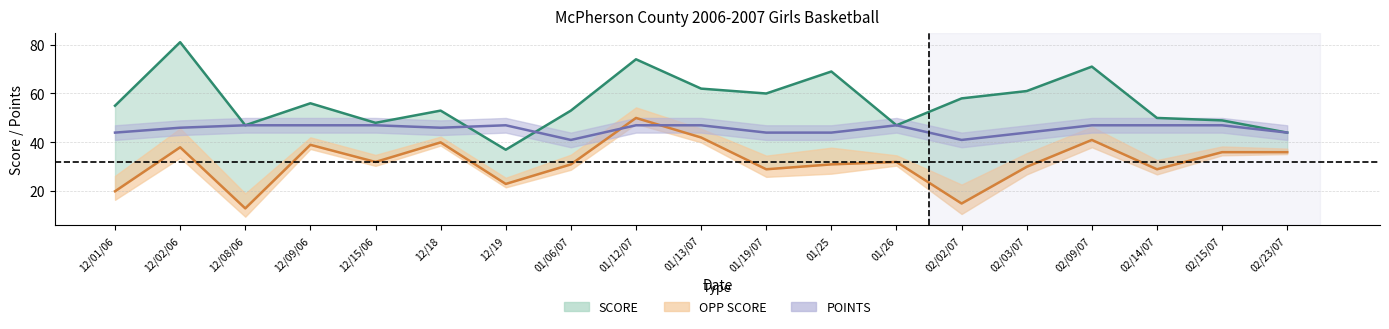

True or false: POINTS and OPP SCORE intersect in this chart.

True